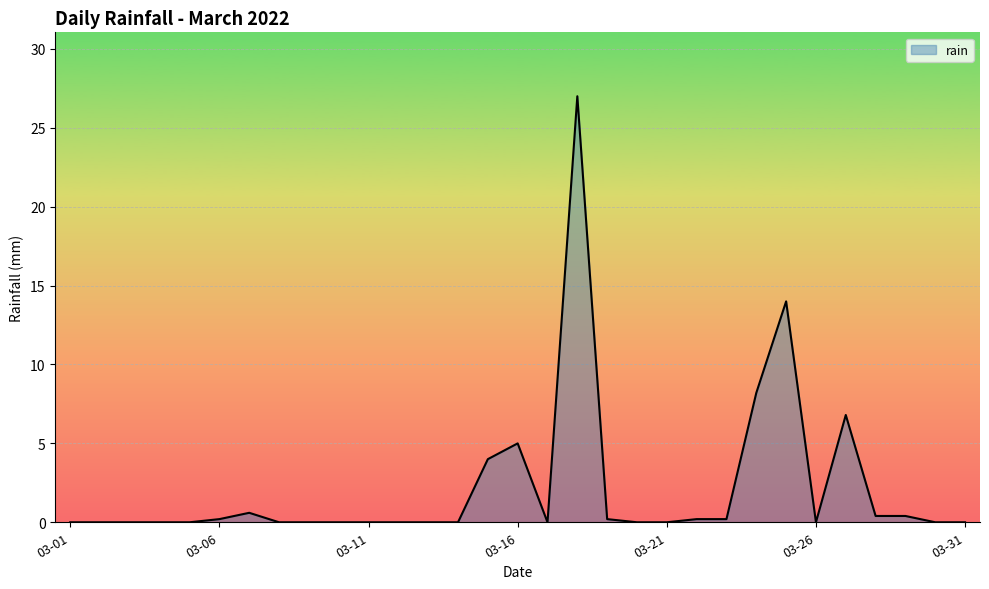

What is the difference between the maximum and minimum values?

27.0